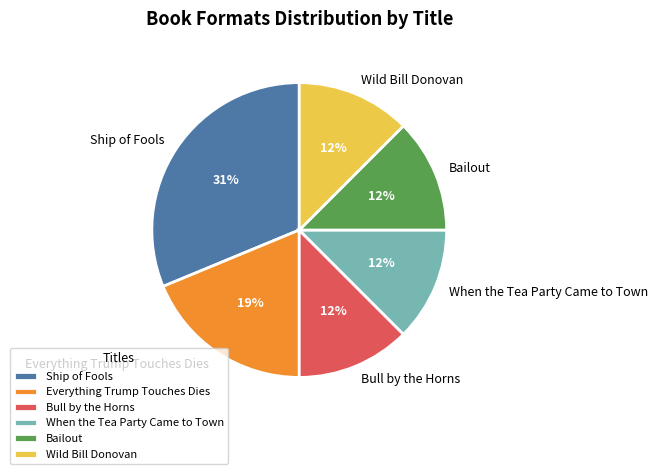

Combined, do Wild Bill Donovan and Bailout account for over 50%?

No